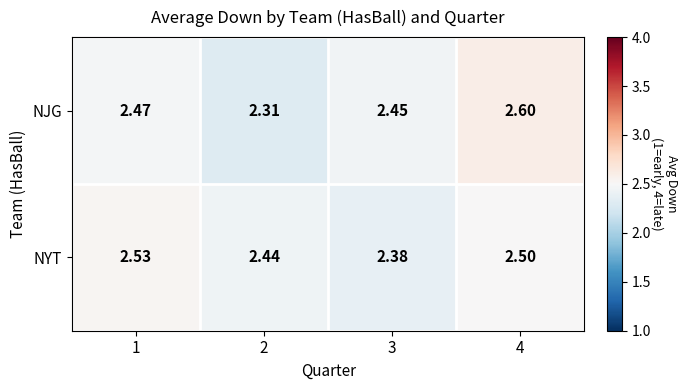

Rank the series by their maximum value, from lowest to highest.

NYT, NJG